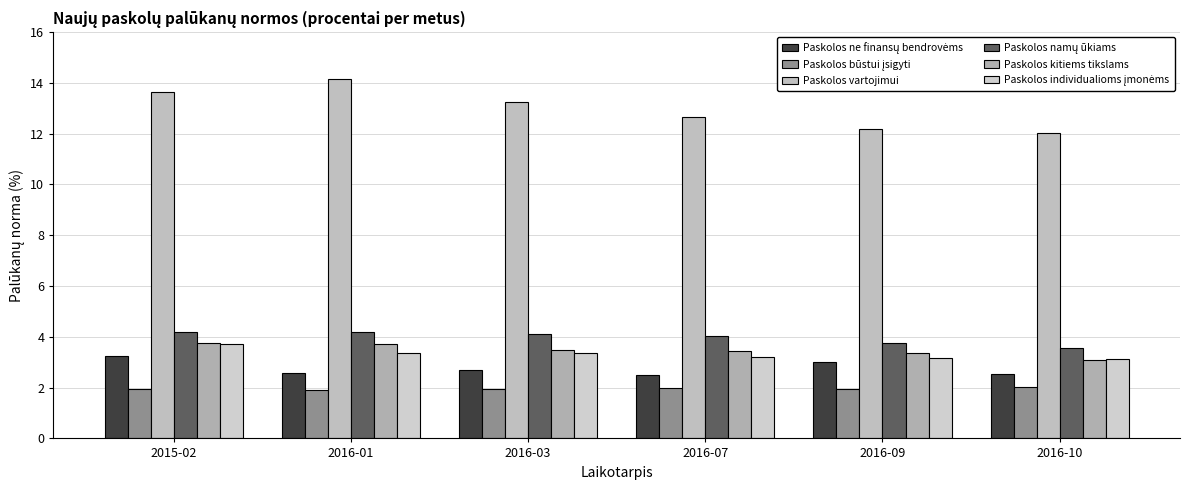

What is the difference between the Paskolos vartojimui values at 2016-03 and 2016-10?

1.2